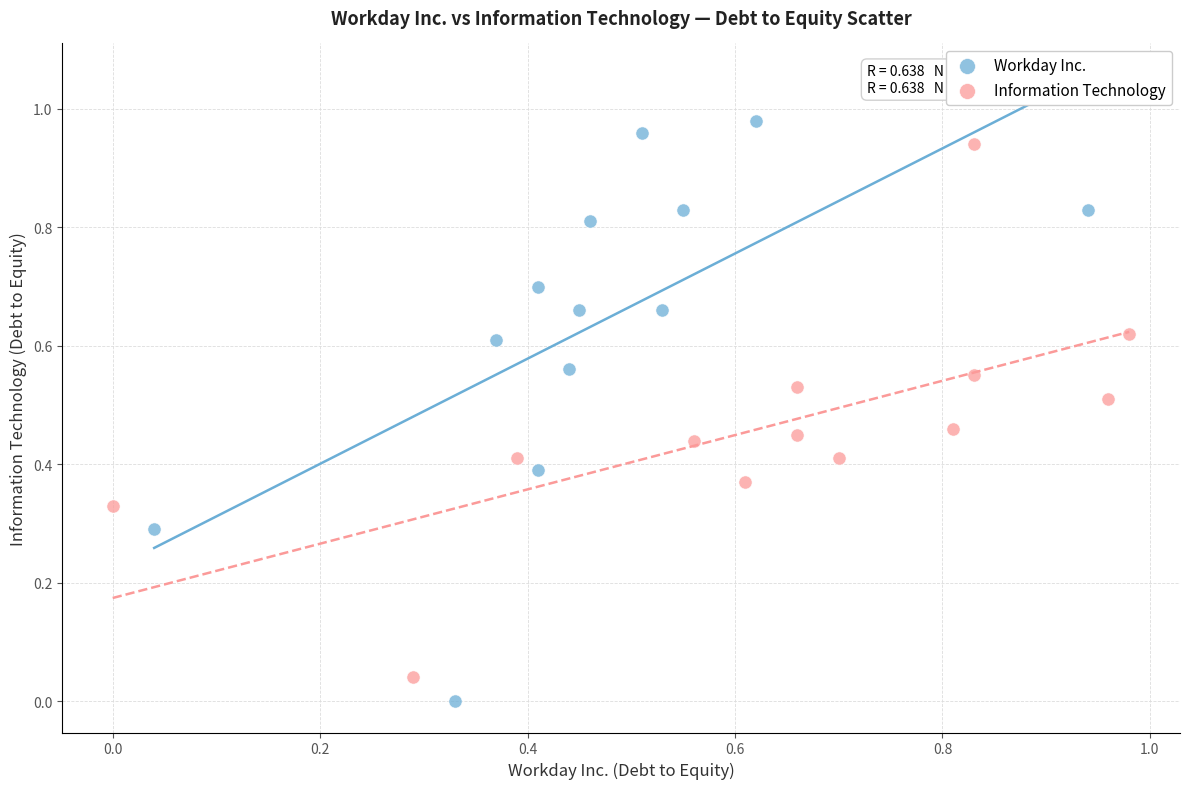

Which series has the widest spread of Y values?

Workday Inc.